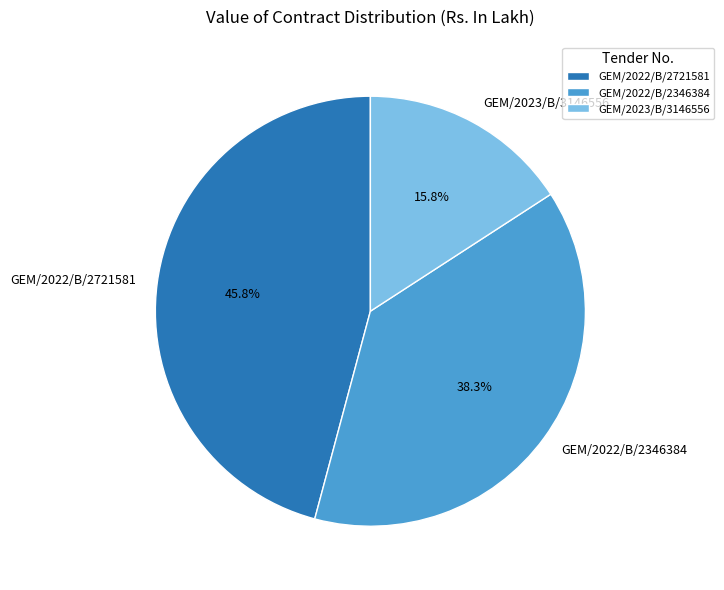

Is there a majority slice in this chart?

No